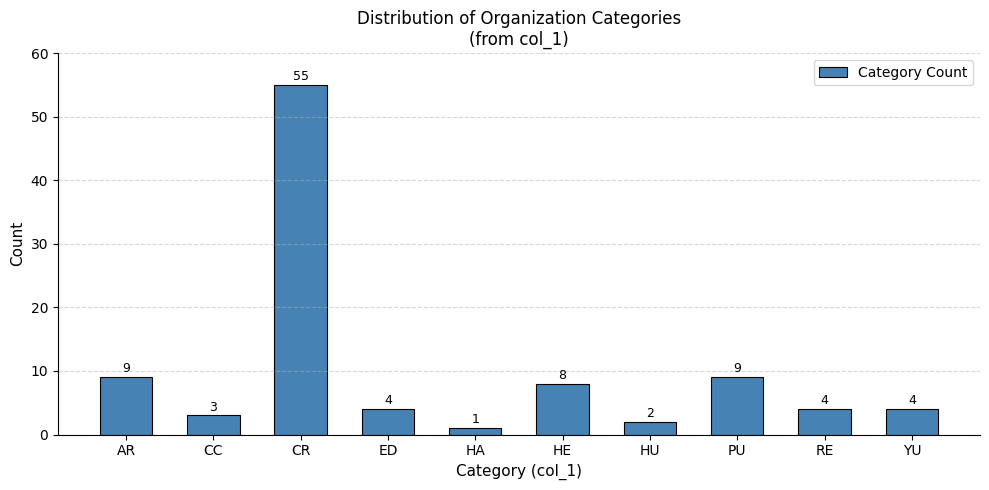

Reading right to left, what are all the values shown in this chart?

YU=4	RE=4	PU=9	HU=2	HE=8	HA=1	ED=4	CR=55	CC=3	AR=9